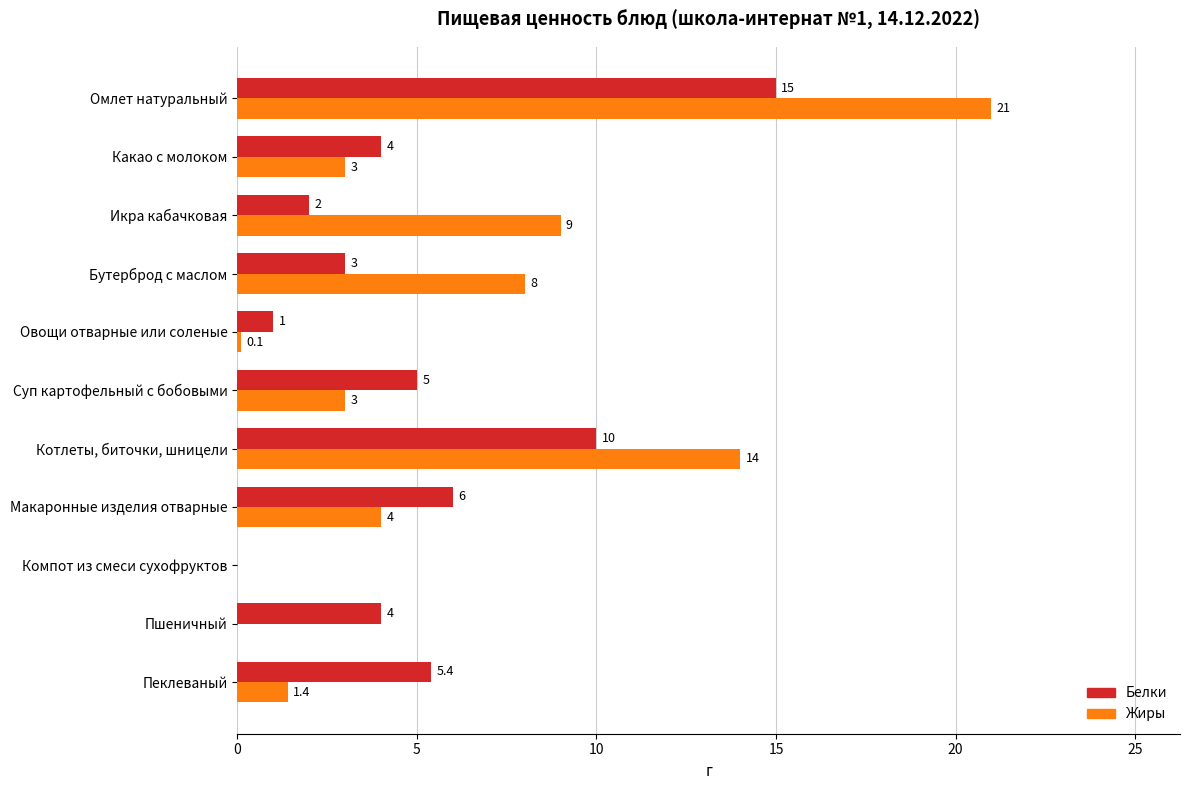

What is the highest value of the Жиры series?

21.0